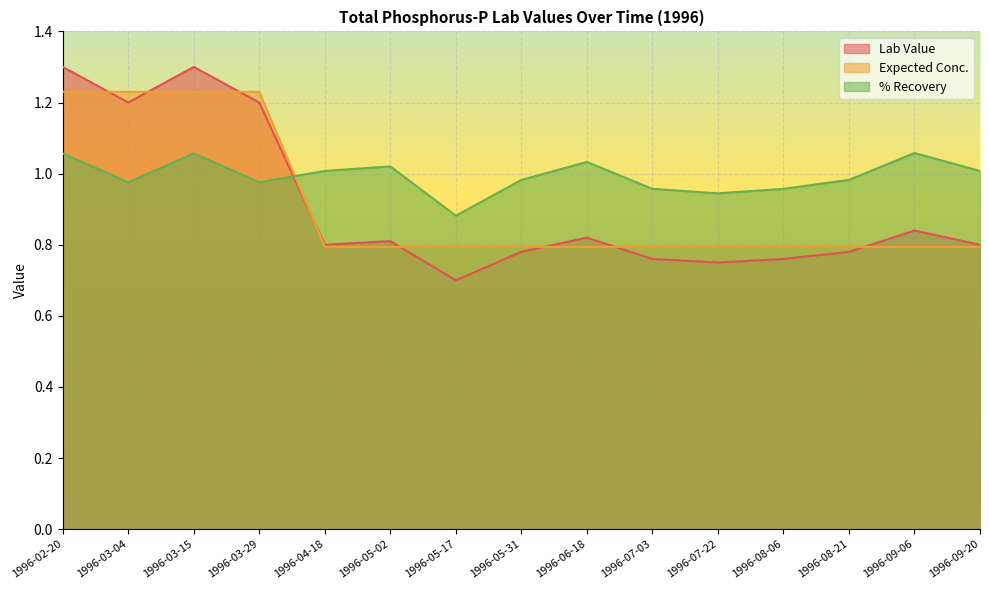

Is the value of Expected Conc. at 1996-04-18 greater than the value of Lab Value at 1996-04-18?

No